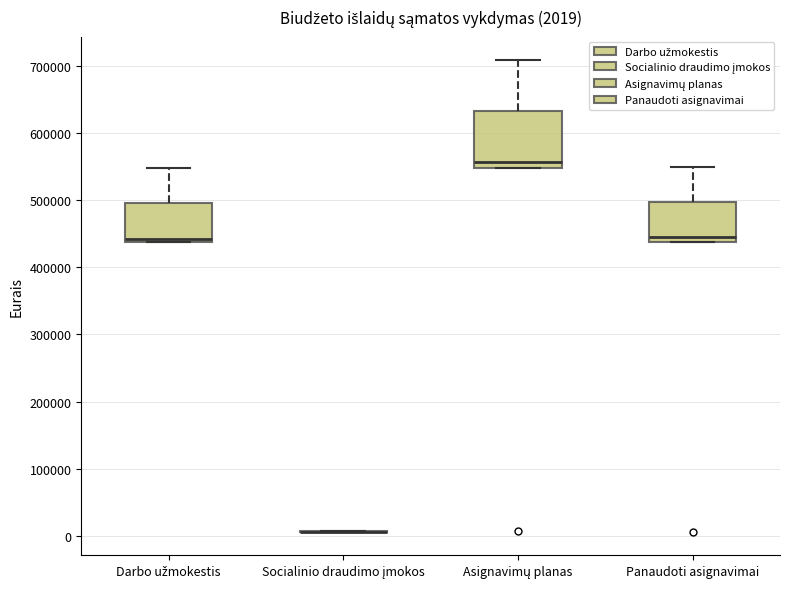

Comparing the boxes themselves (not the whiskers), which one is the tallest?

Asignavimų planas